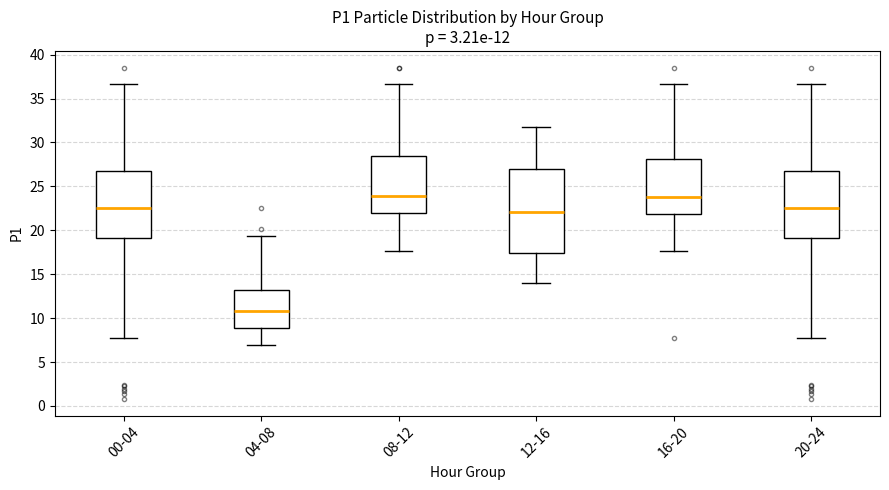

Where is the lower edge of the box for 12-16 on the y-axis? The values are not printed on the chart, so give them approximately, as read against the axis.

17.5